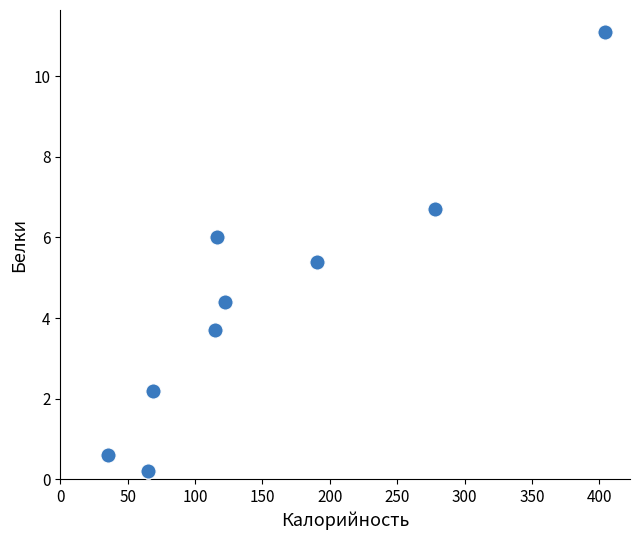

What Y value in the scatter plot is closest to 5?

5.4